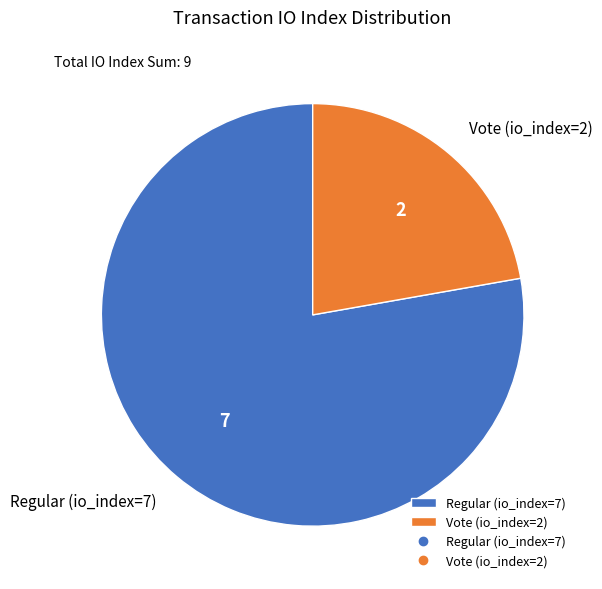

Which category accounts for the majority?

Regular (io_index=7)